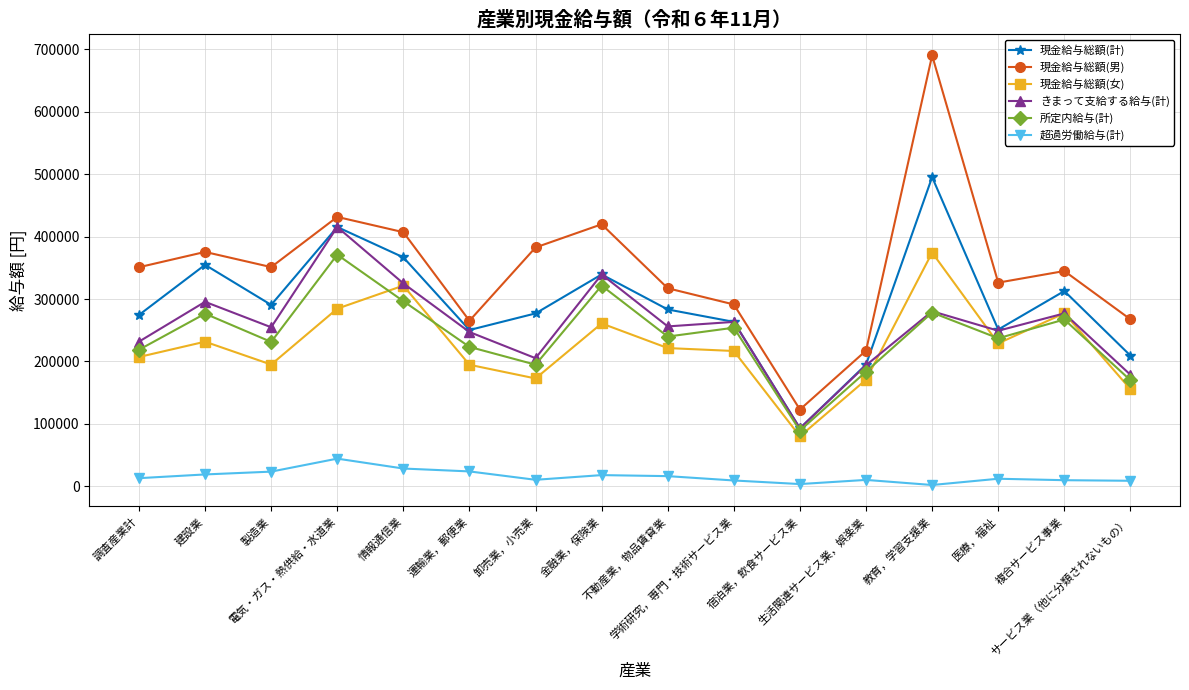

True or false: 現金給与総額(計) and 超過労働給与(計) cross at least once.

False